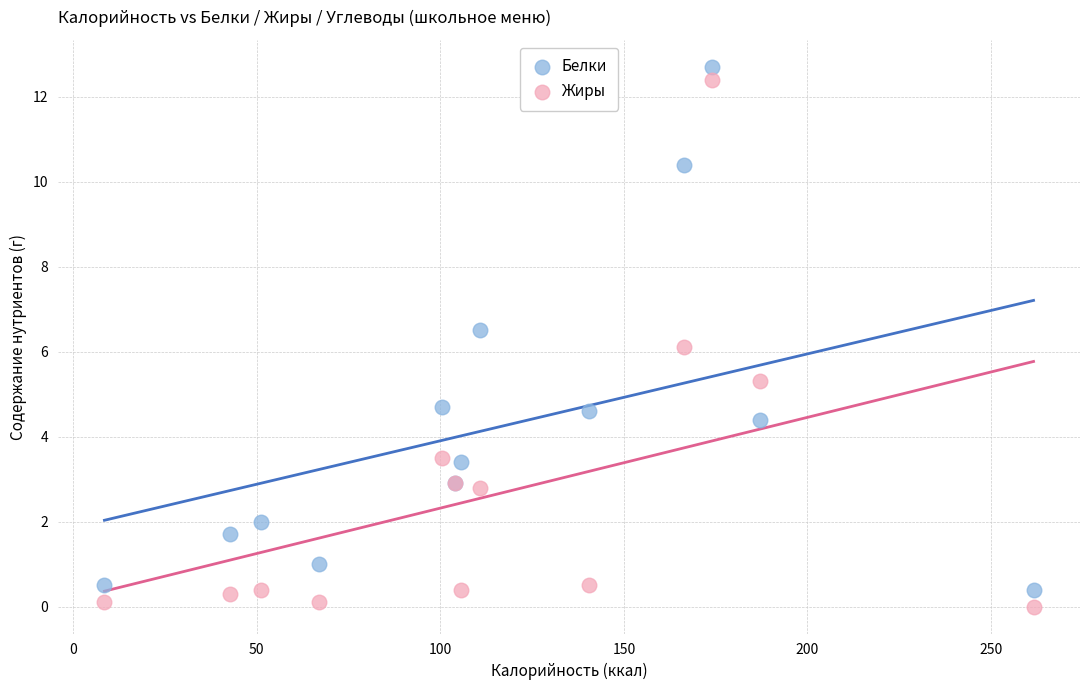

What is the X range (max minus min) for the scatter plot?

253.1